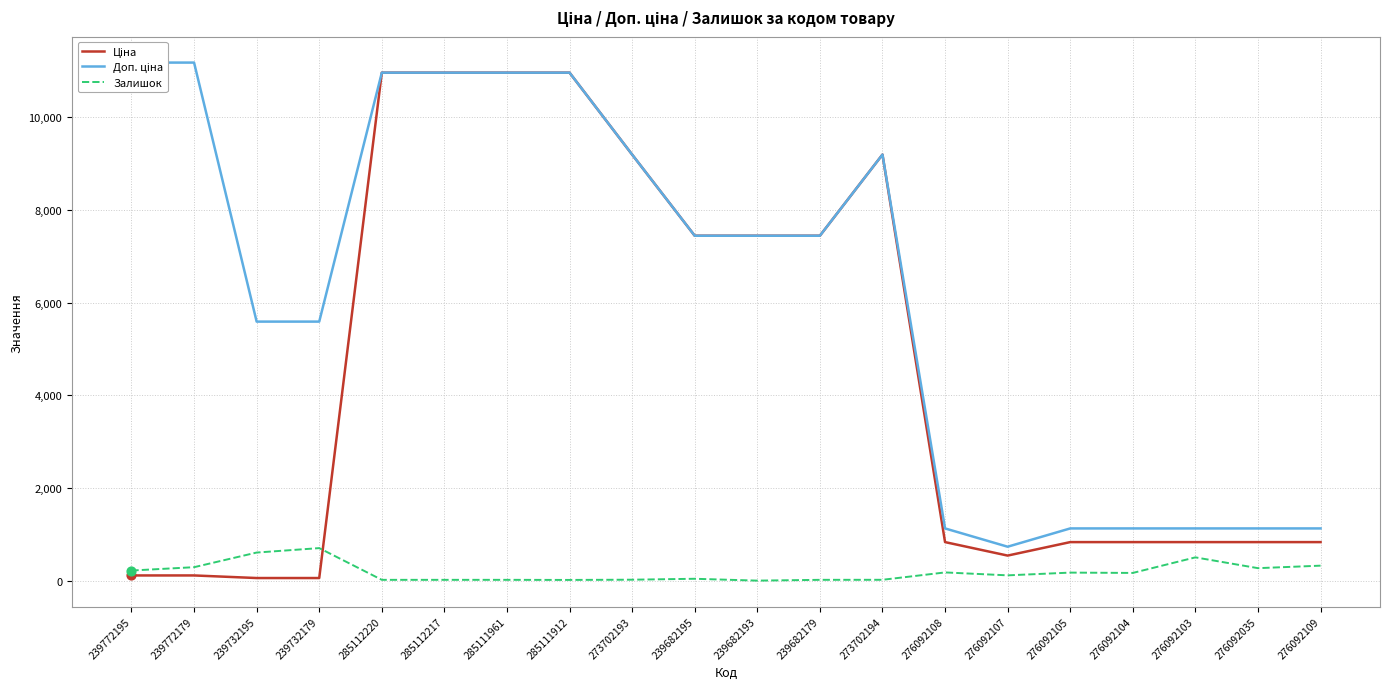

Which series has the largest total across all categories?

Доп. ціна